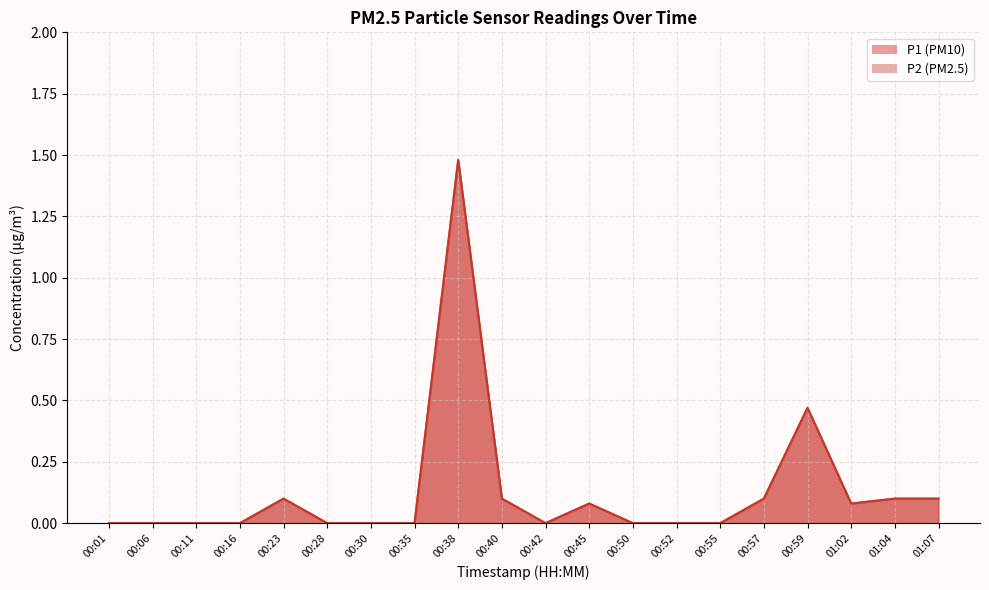

How many interior local peaks does the P2 series have?

4